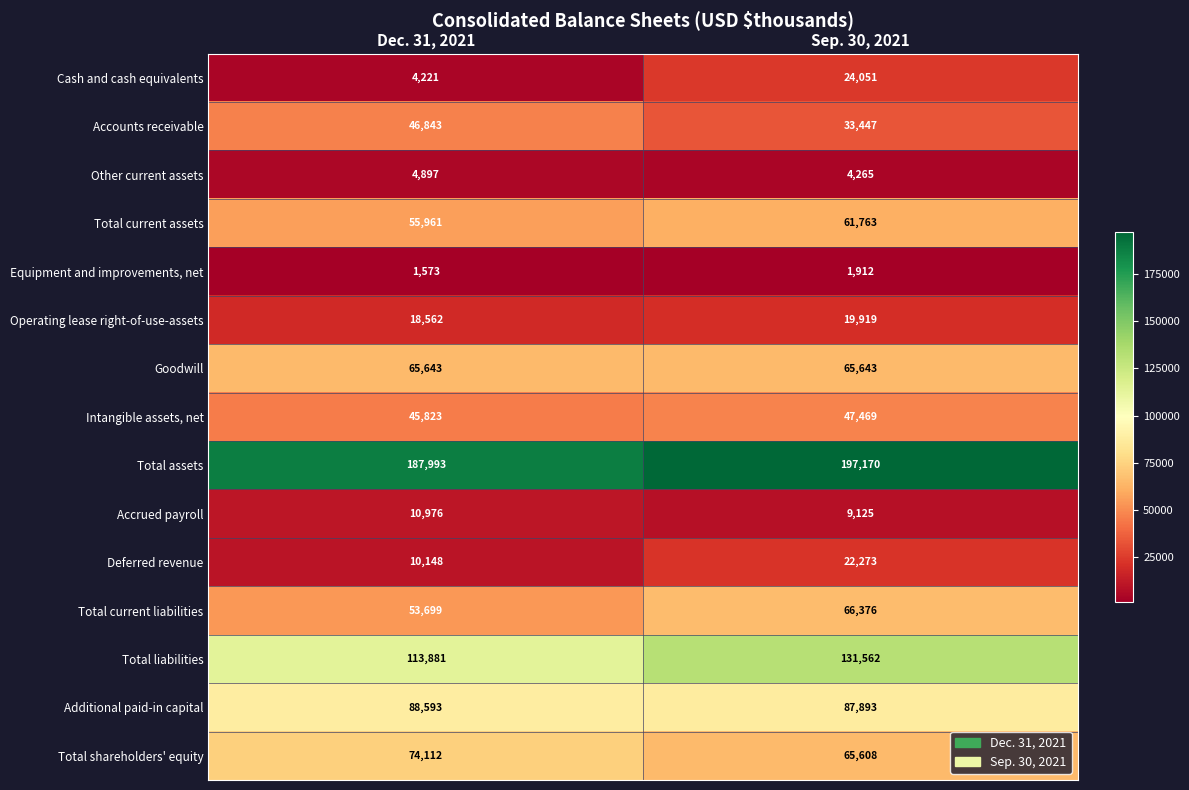

What is the total value across all series at Sep. 30, 2021?

838476